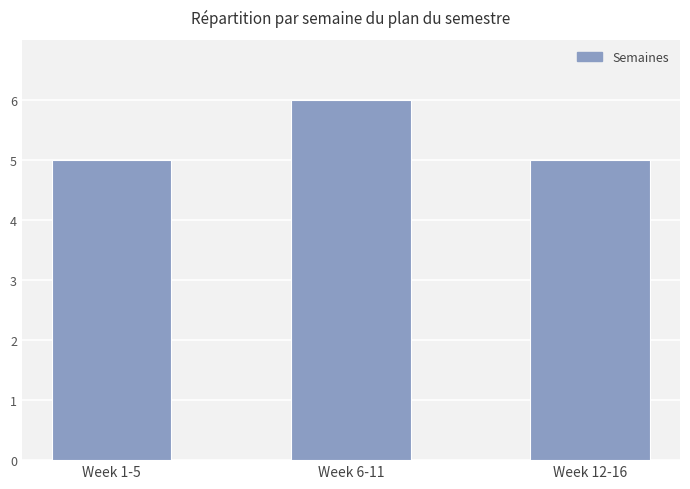

Reading left to right, transcribe all the data shown in this chart.

5	6	5